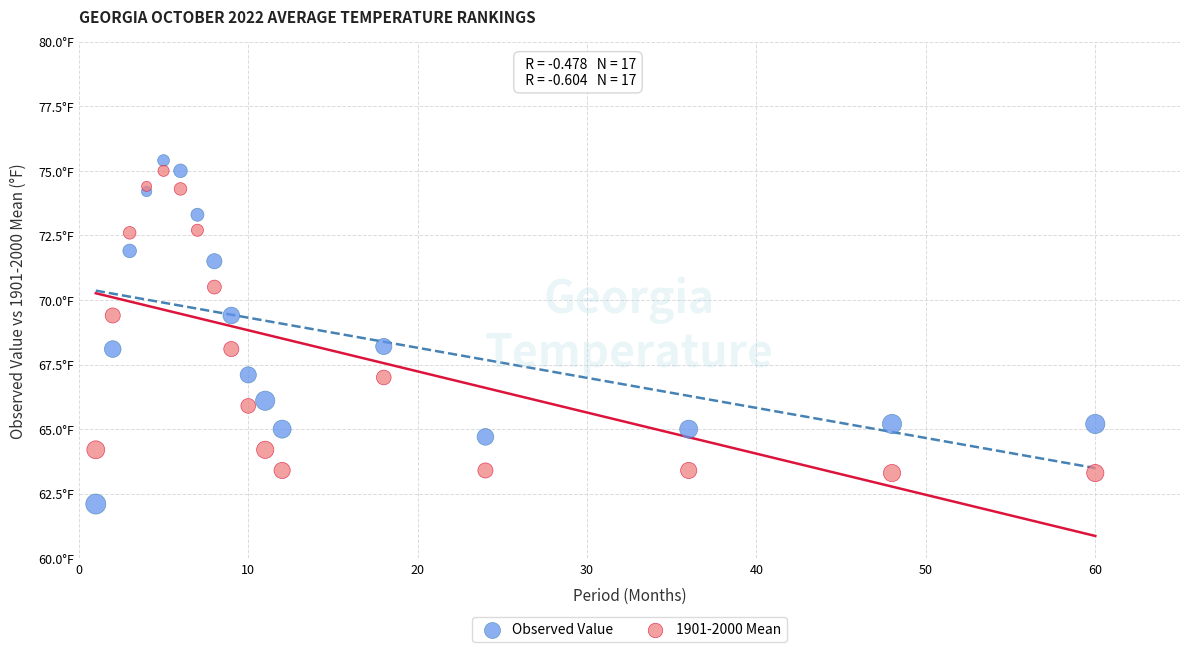

Which series has the widest spread of Y values?

Observed Value